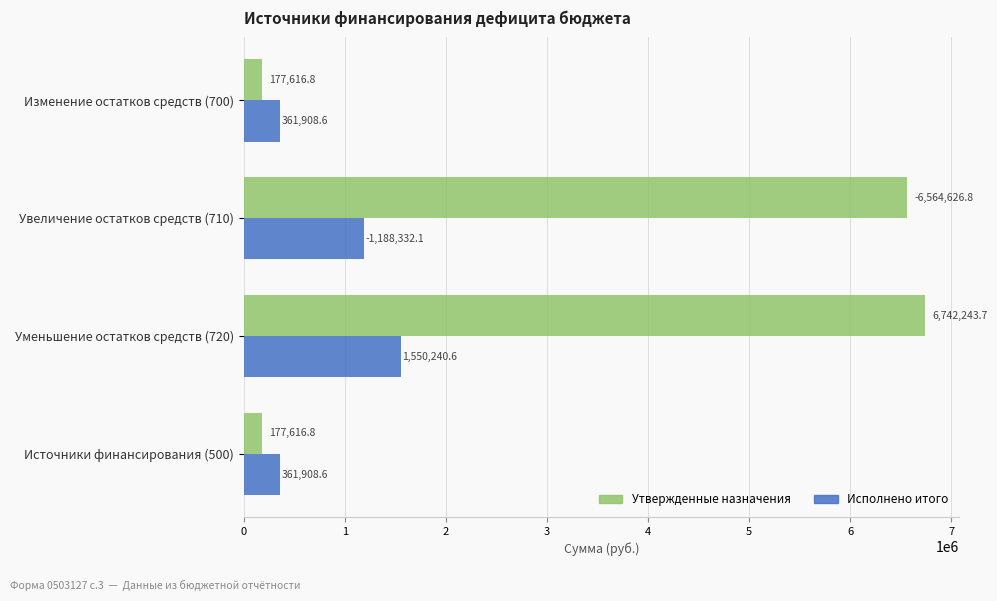

What is the total value across all series at Увеличение остатков средств (710)?

7752958.9